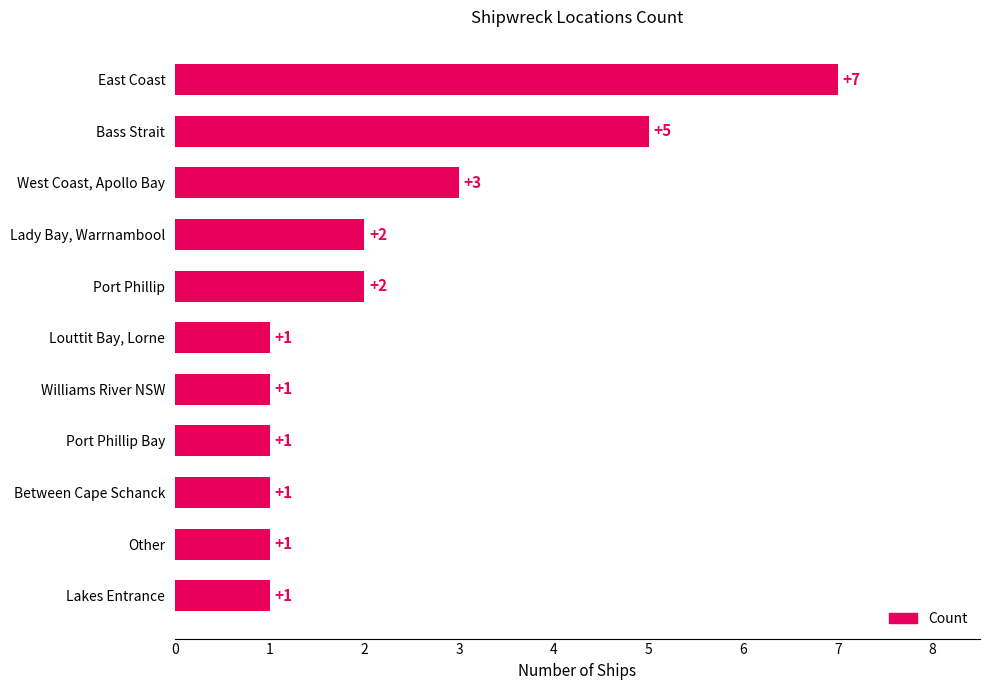

How many distinct data groups are displayed?

1